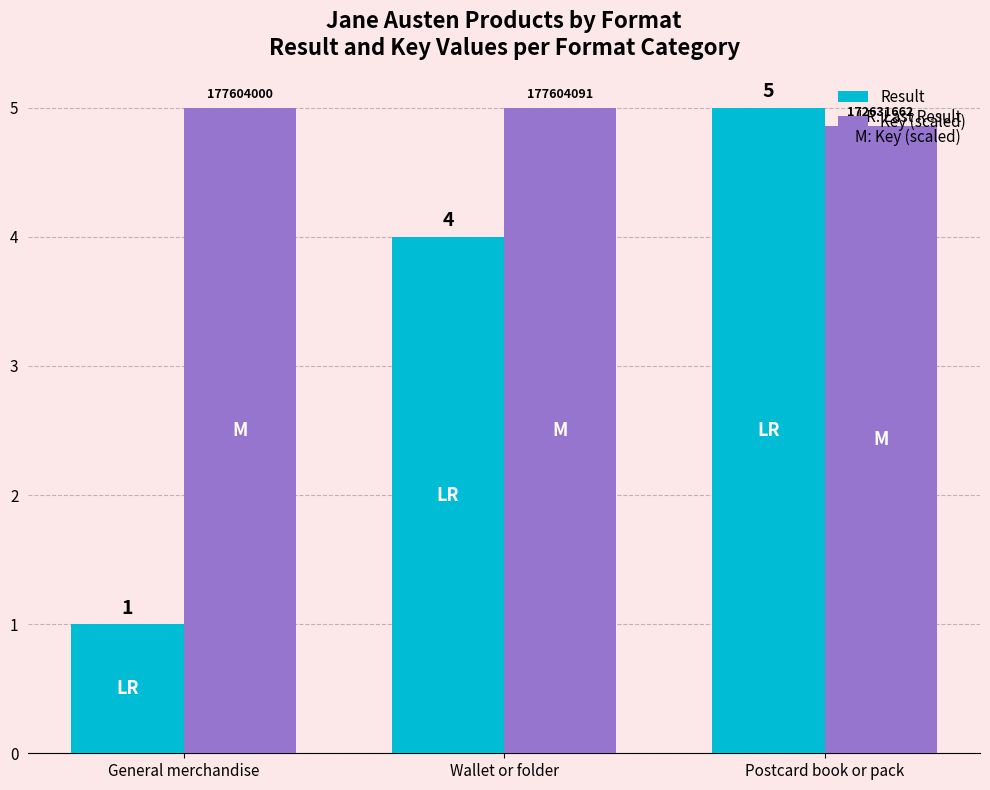

What is the sum of all Result values?

10.0